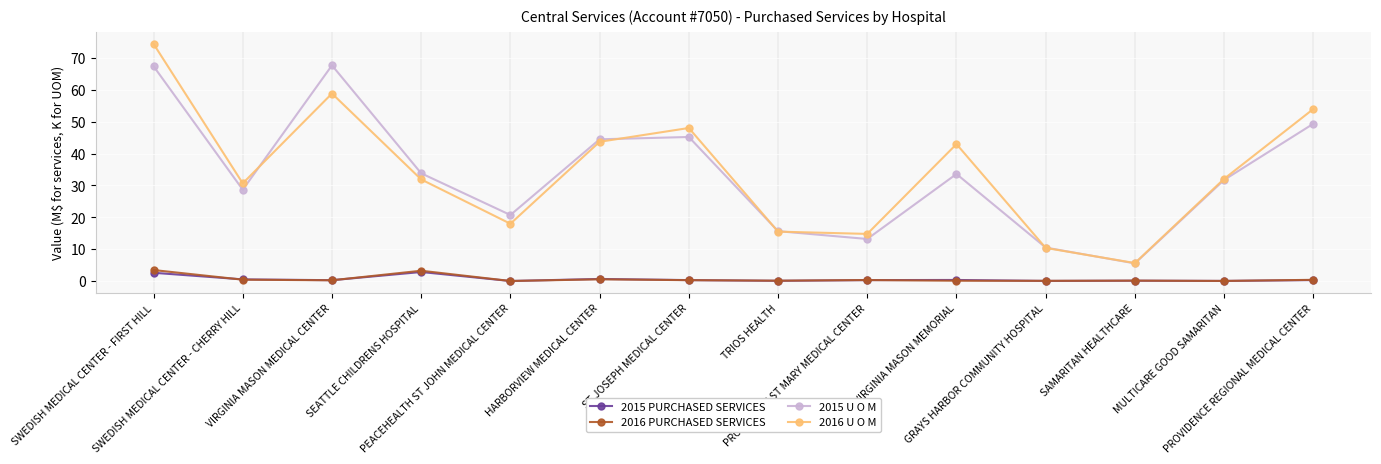

Count the number of categories in the chart.

14